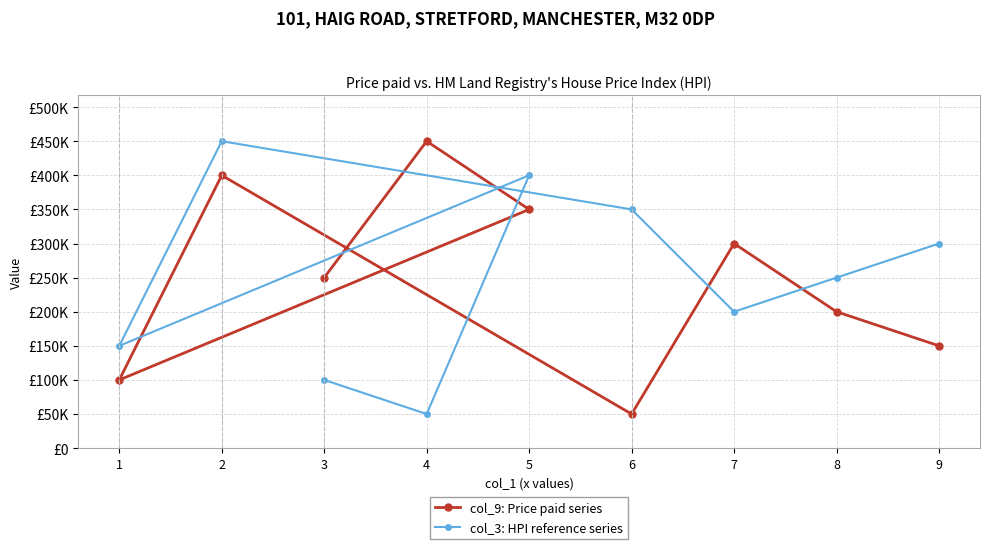

What are all the series names shown in the legend?

col_9: Price paid series, col_3: HPI reference series